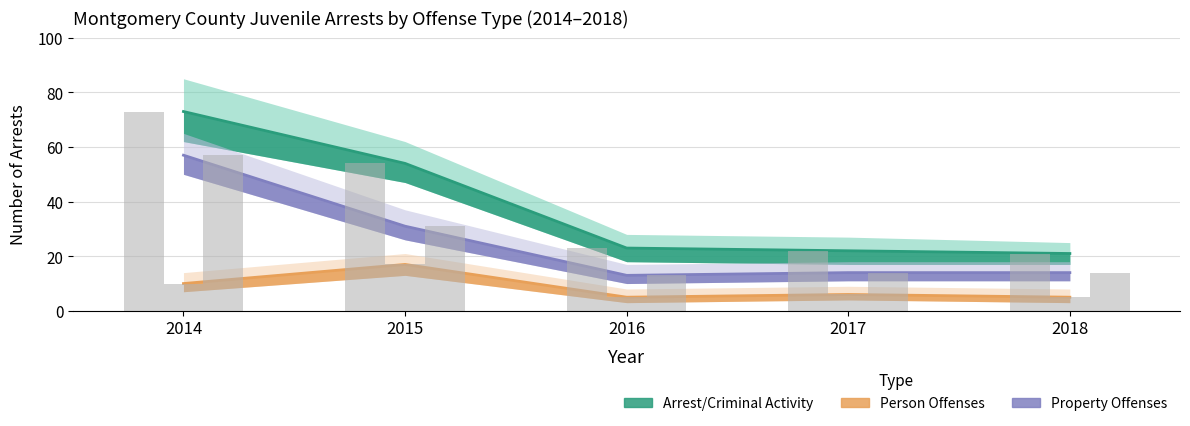

What is the difference between the maximum and minimum values in the Arrest/Criminal Activity series?

52